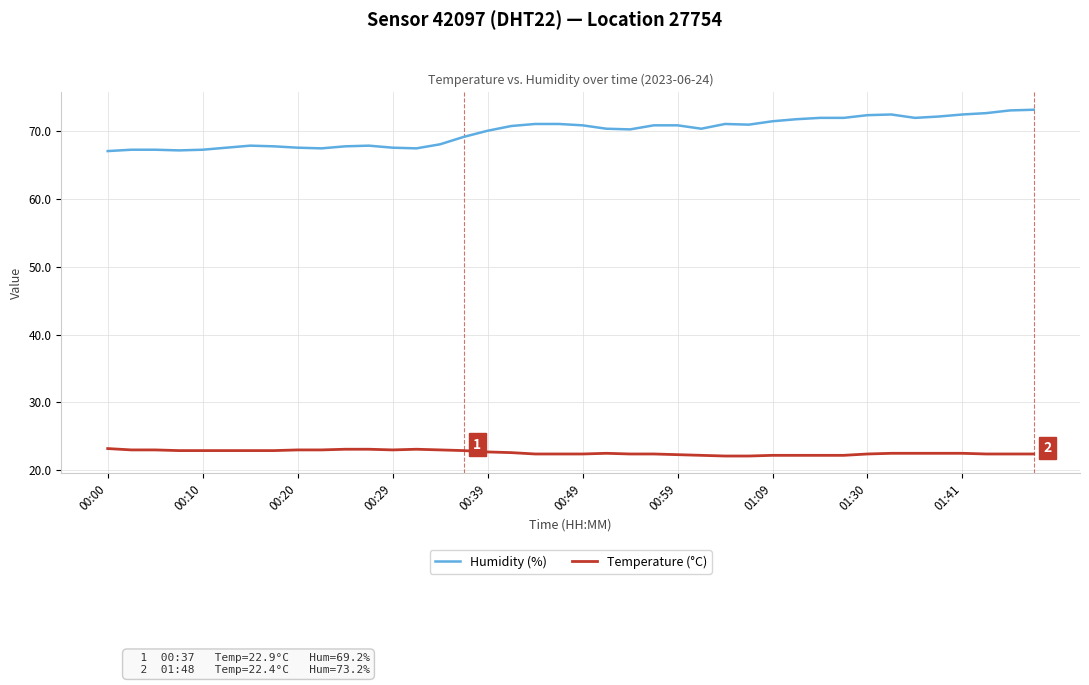

What is the minimum value for Temperature (°C)?

22.1